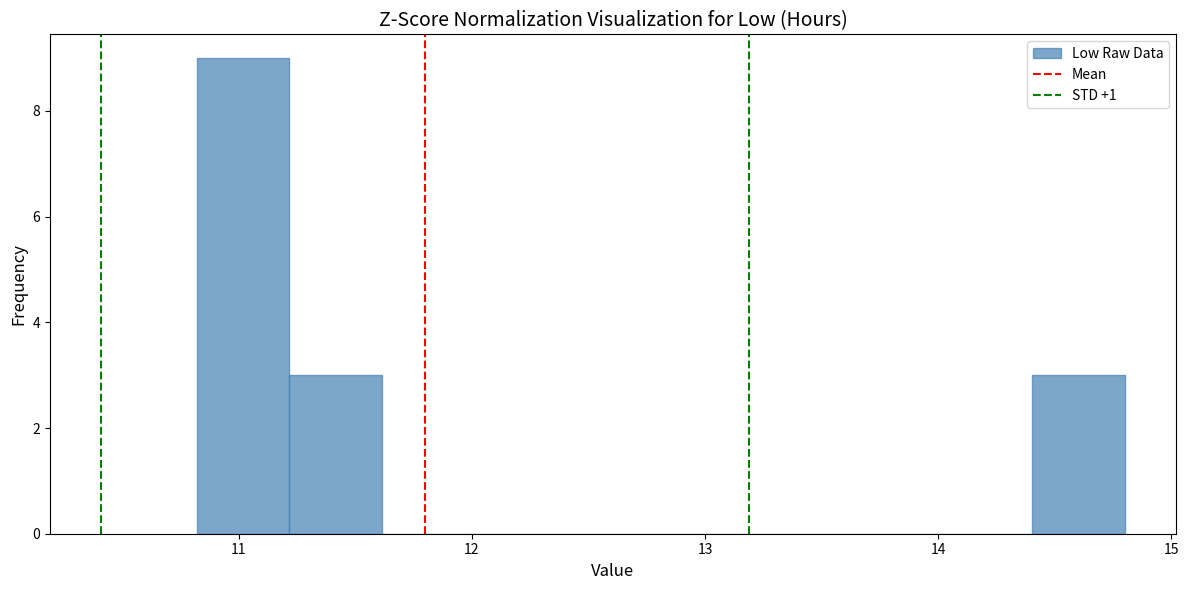

Read against the x-axis, roughly where is the centre of the tallest bar?

11.0